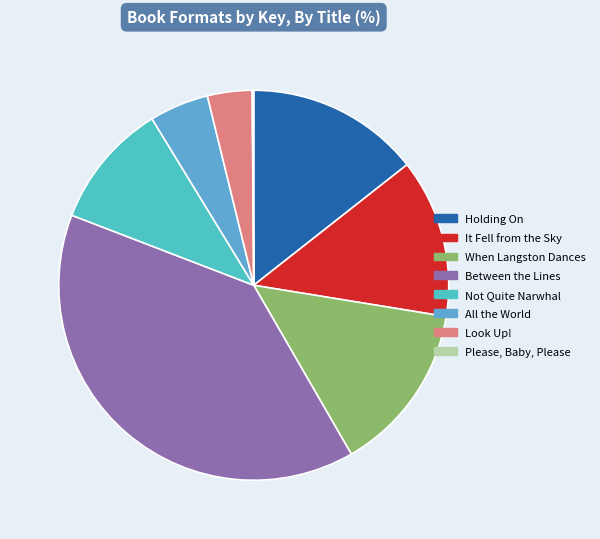

Which category has the smallest portion of the pie?

Please, Baby, Please